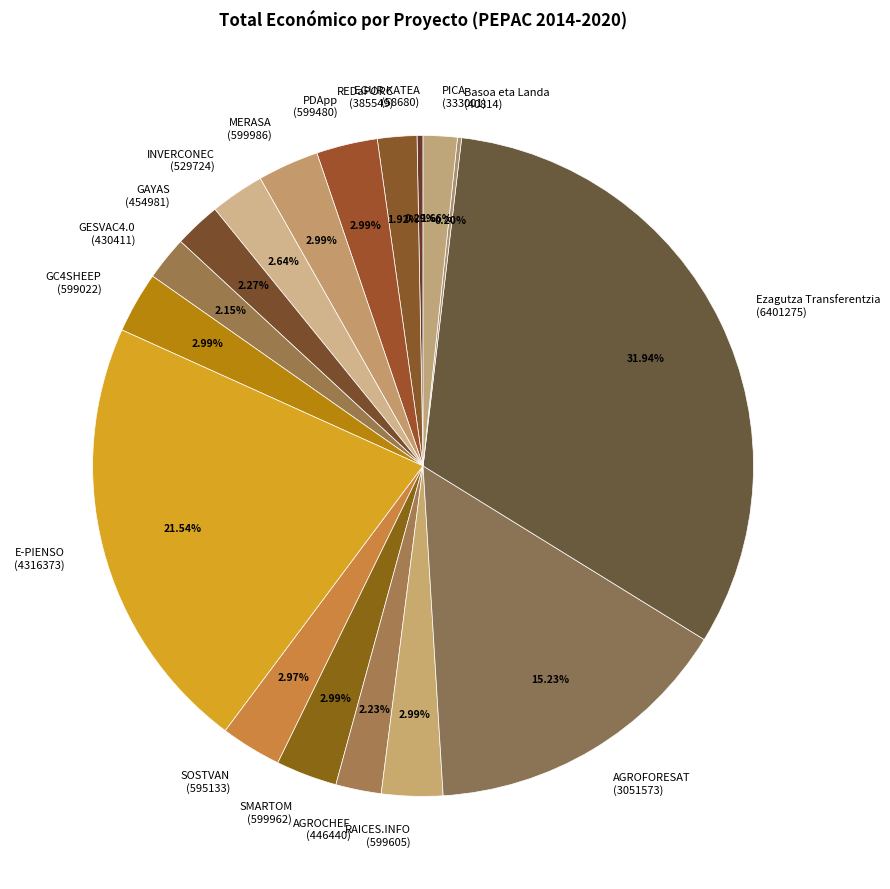

Does any single category account for the majority?

No